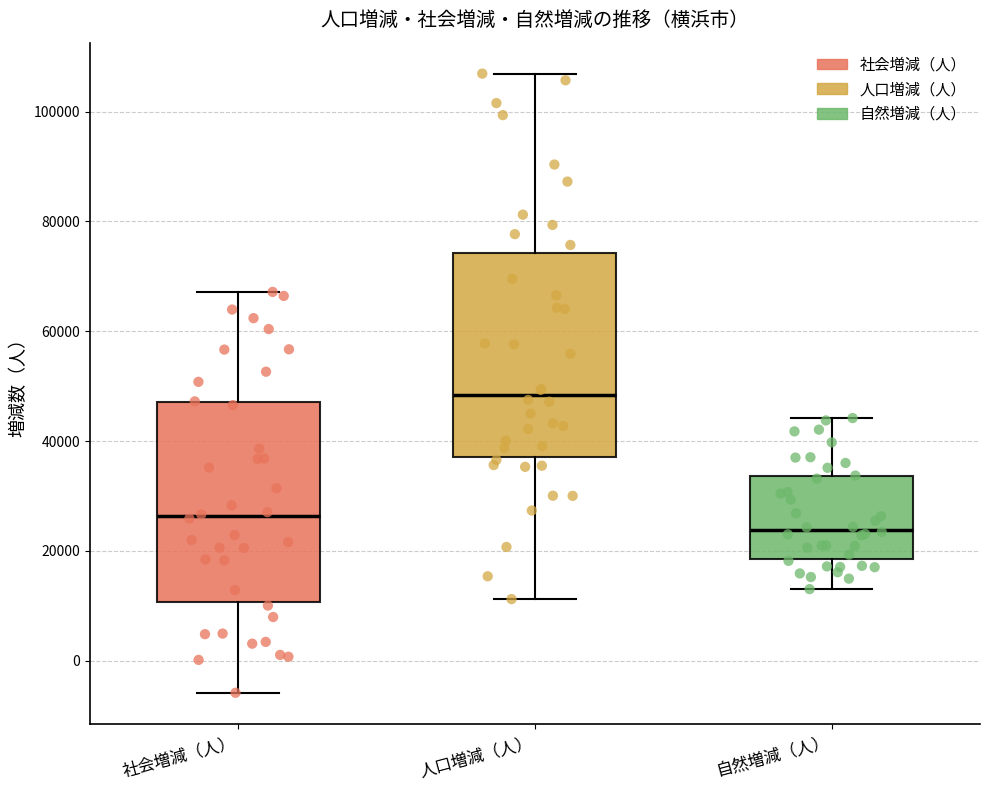

Where does the lower whisker of the box for 社会増減（人） end on the y-axis? The values are not printed on the chart, so give them approximately, as read against the axis.

-6000